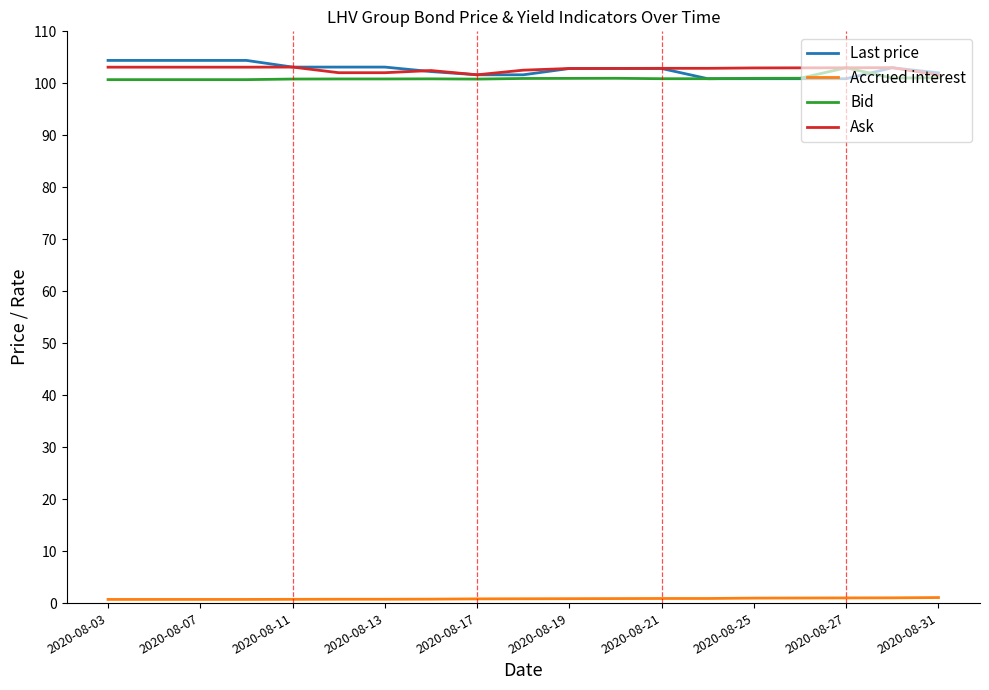

What is the greatest value displayed?

104.4